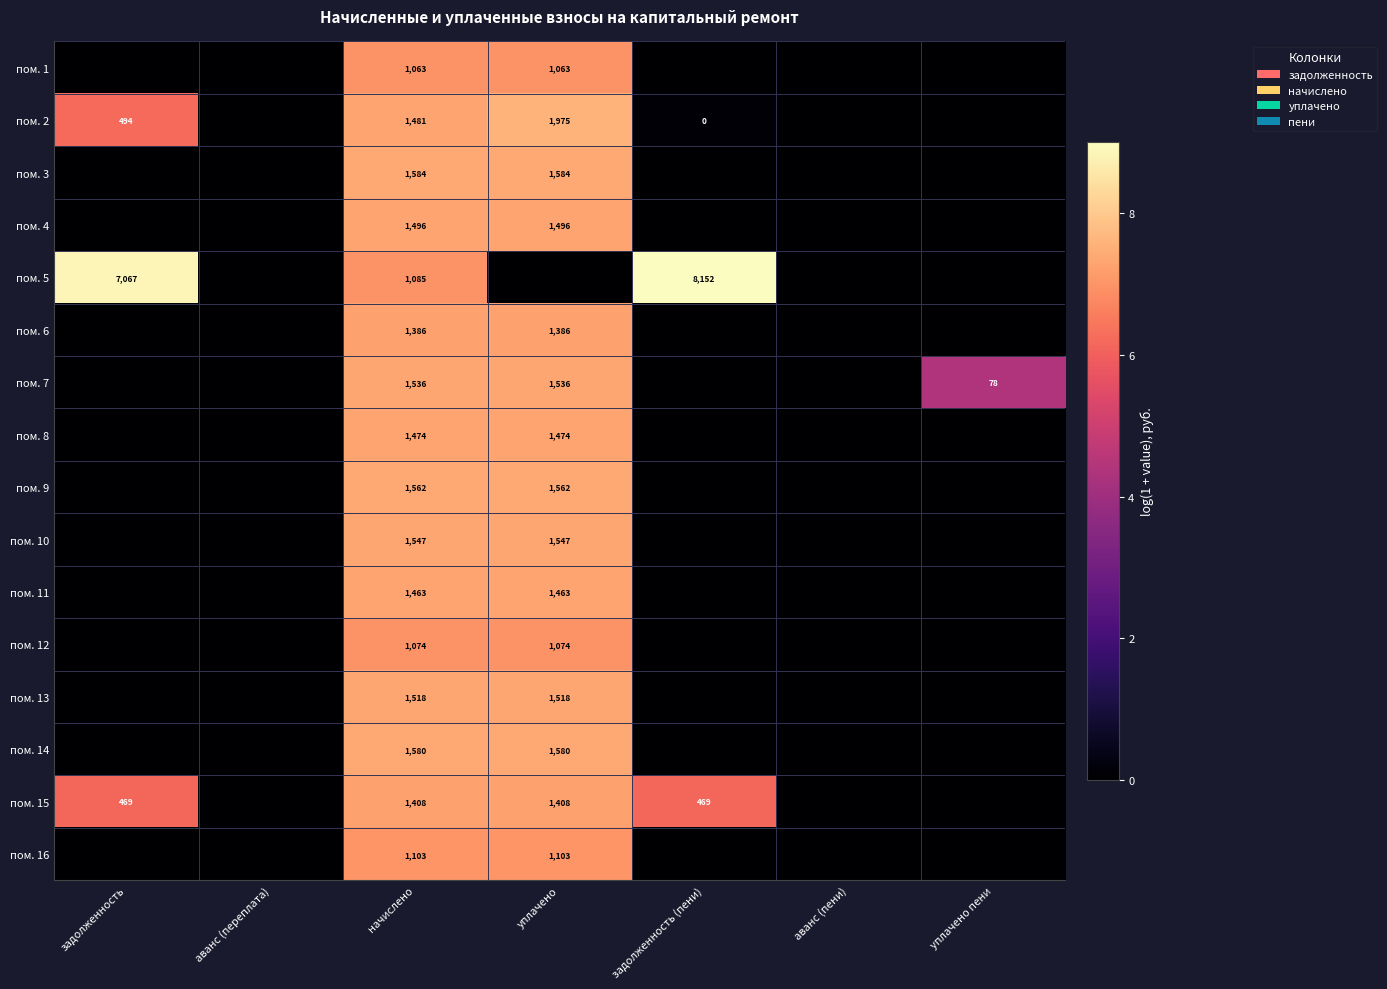

Is it true that пом. 7 equals 22 at уплачено пени?

False